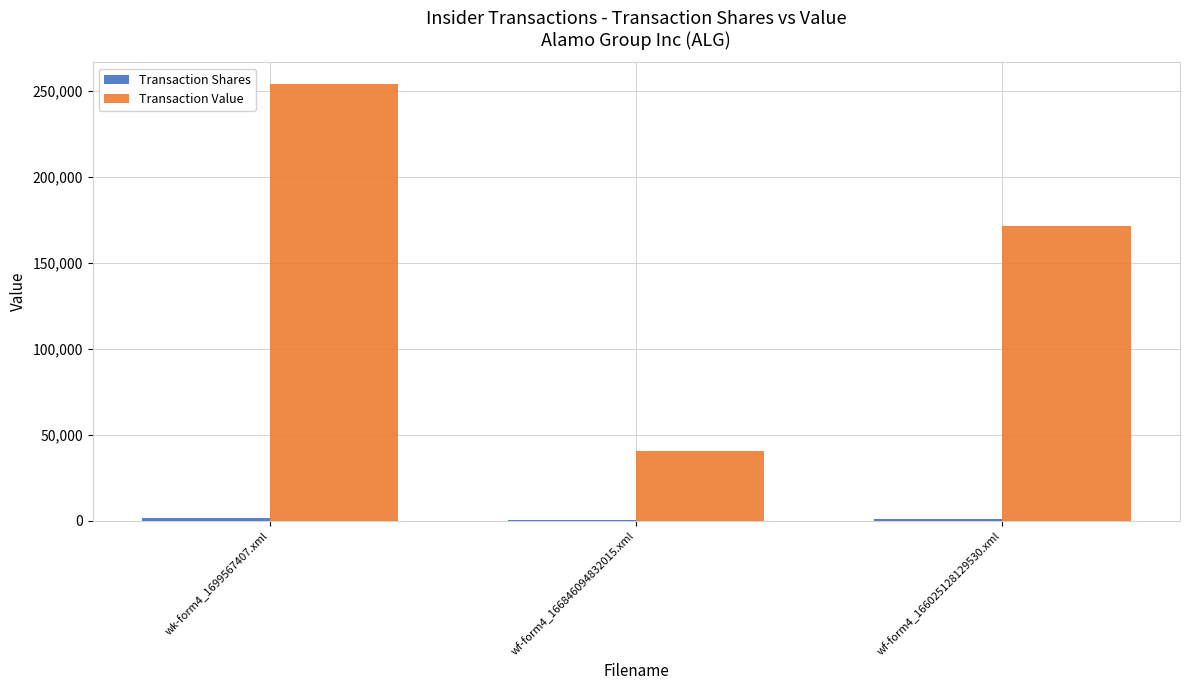

Where does the Transaction Value series first go above 171112?

wk-form4_1699567407.xml